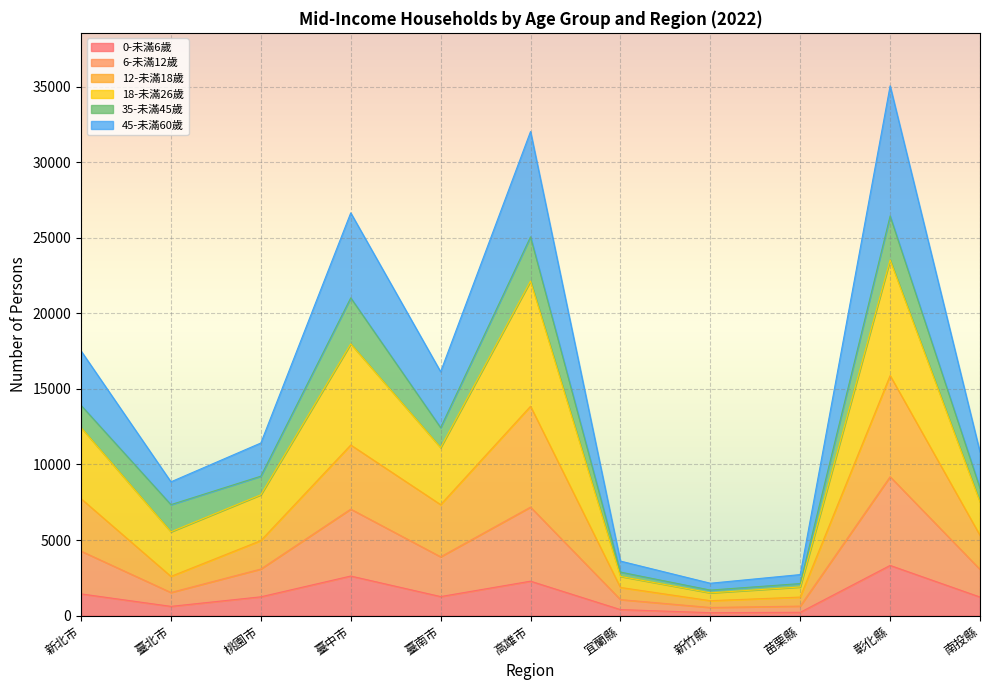

Rank the categories by 6-未滿12歲 value from lowest to highest.

新竹縣, 苗栗縣, 宜蘭縣, 臺北市, 桃園市, 南投縣, 臺南市, 新北市, 臺中市, 高雄市, 彰化縣